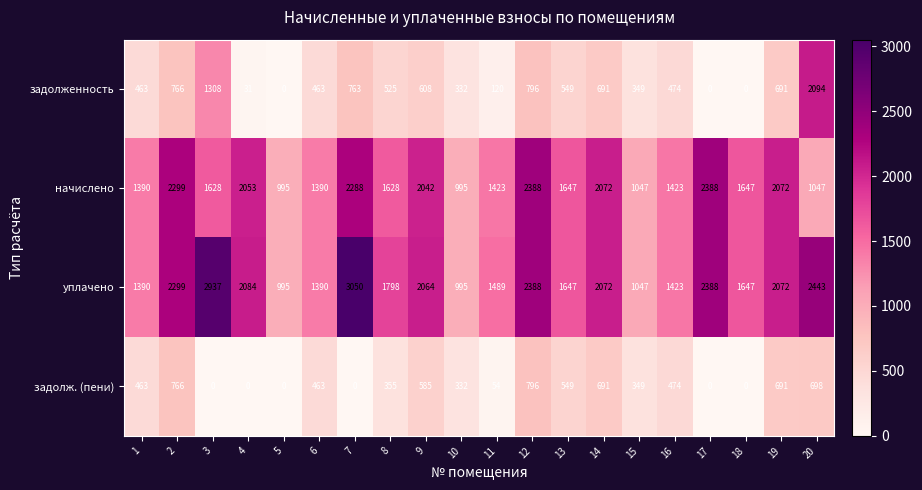

What is the approximate value of начислено at 6, to the nearest 50?

1400